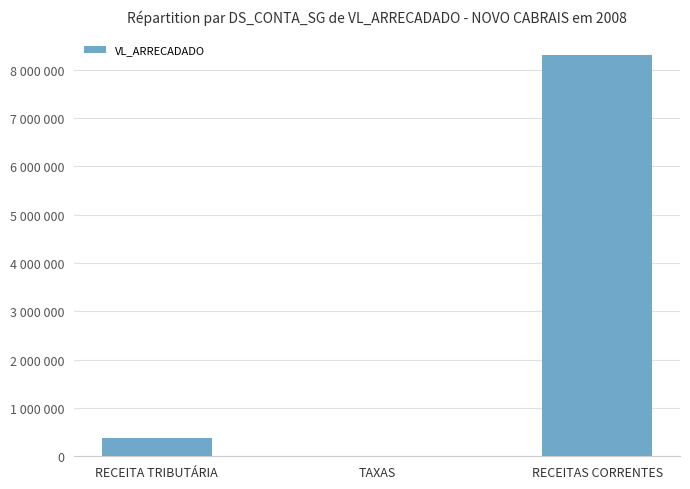

List the labels in order of value, largest first.

RECEITAS CORRENTES, RECEITA TRIBUTÁRIA, TAXAS